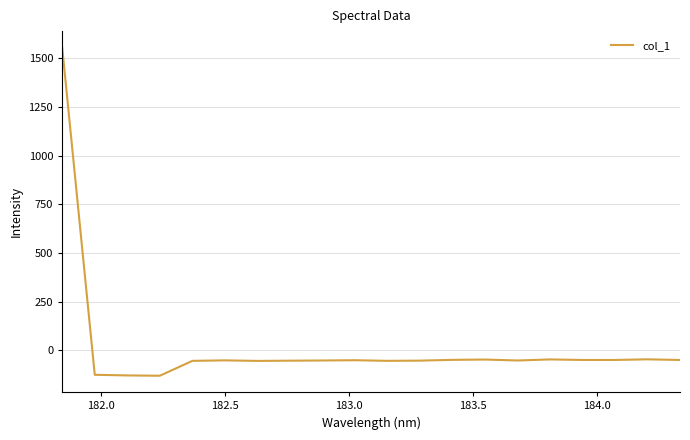

True or false: the data has more than 0 interior local peaks.

True